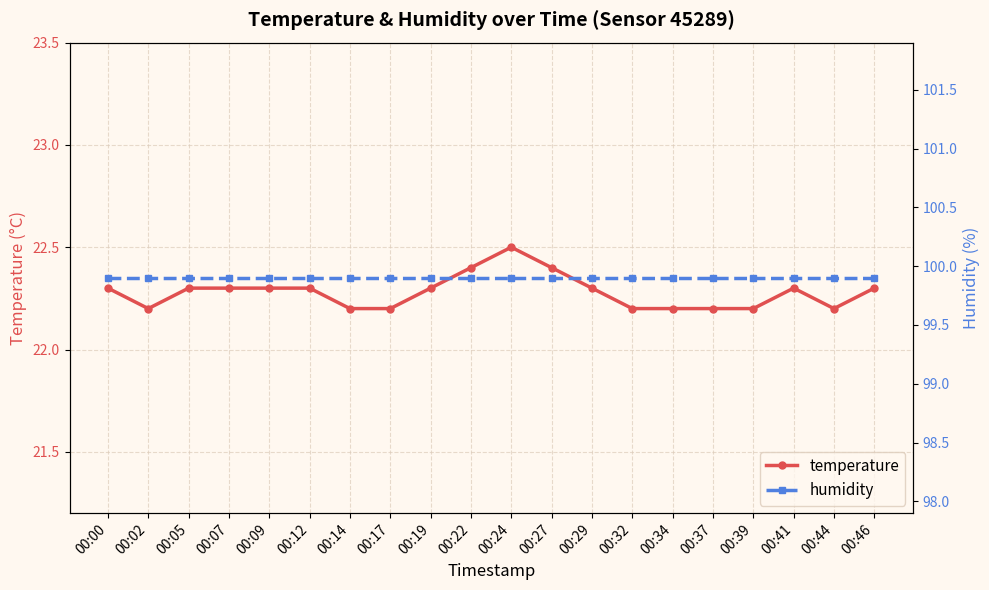

True or false: humidity and temperature intersect in this chart.

False